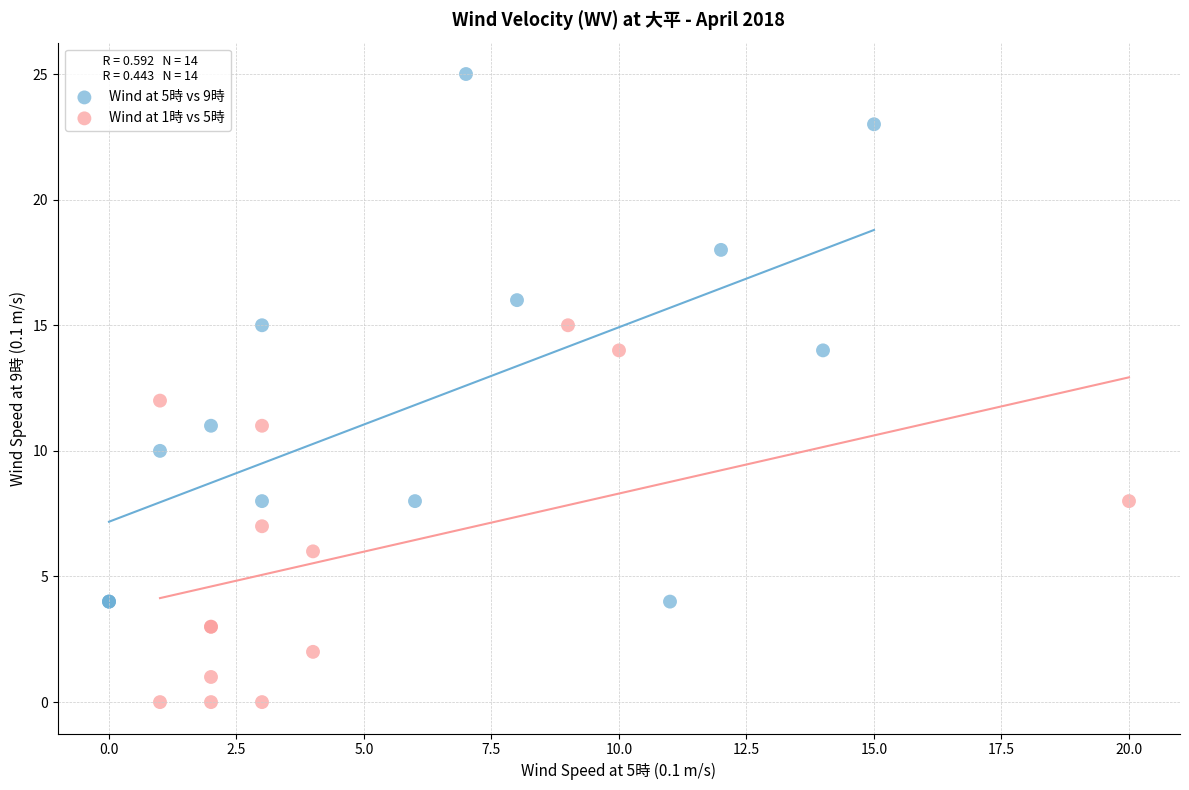

Which series reaches the maximum Y coordinate?

Wind at 5時 vs 9時